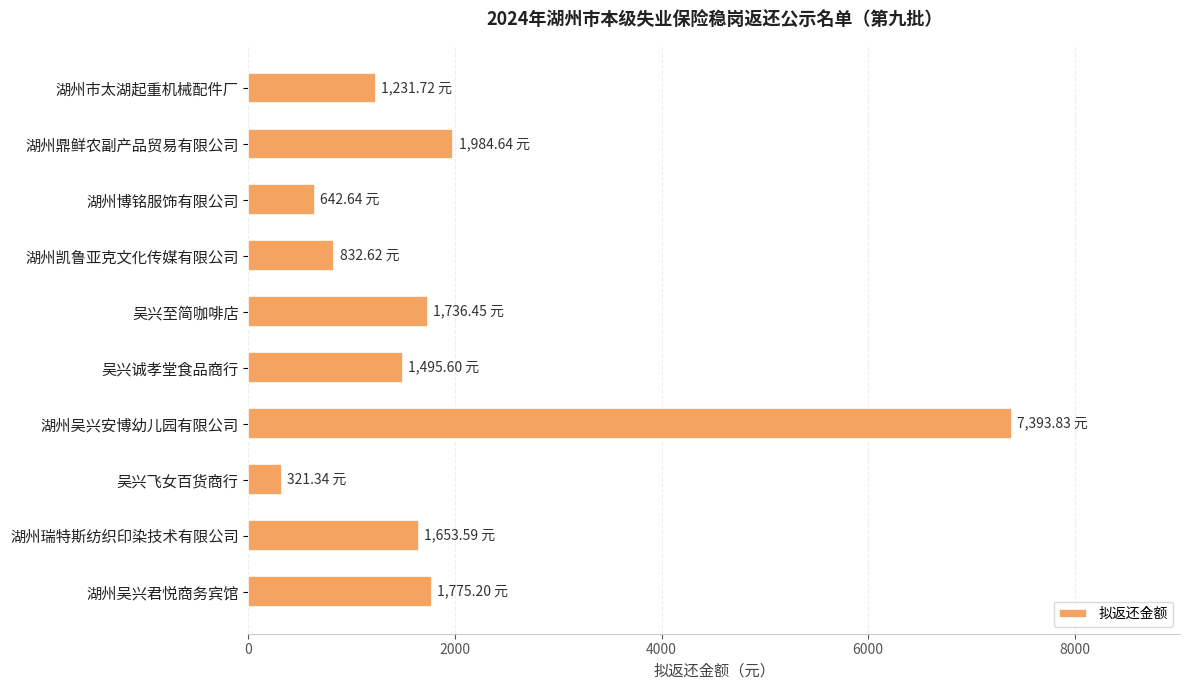

What is the difference between the maximum and second lowest values?

6751.2